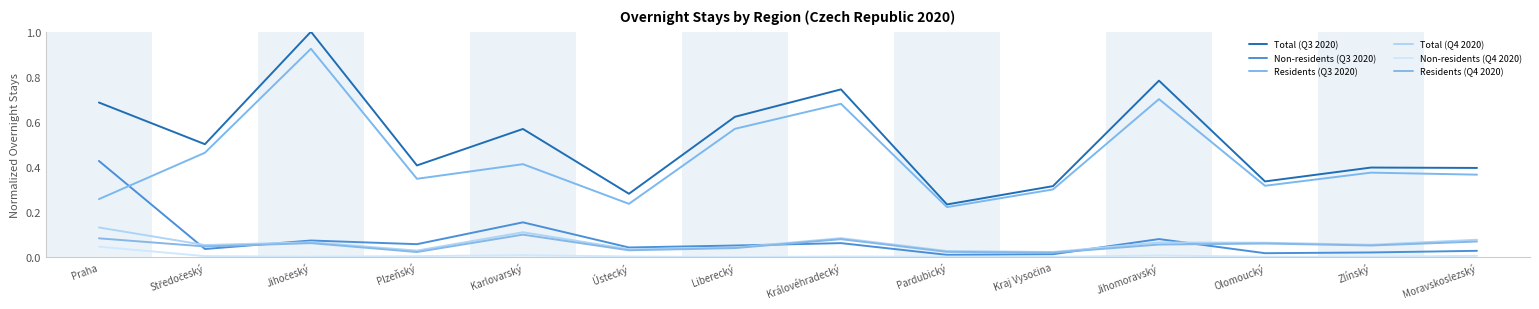

At Moravskoslezský, list the series in order from largest to smallest.

Total (Q3 2020), Residents (Q3 2020), Total (Q4 2020), Residents (Q4 2020), Non-residents (Q3 2020), Non-residents (Q4 2020)